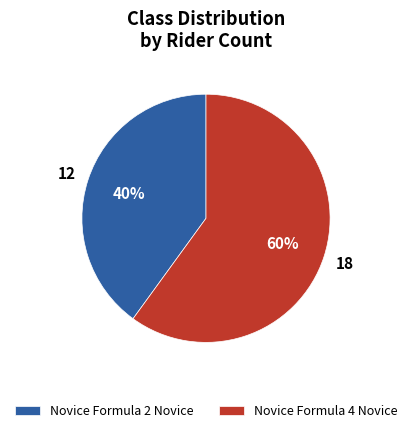

Is the sum of Novice Formula 4 Novice and Novice Formula 2 Novice greater than half?

Yes